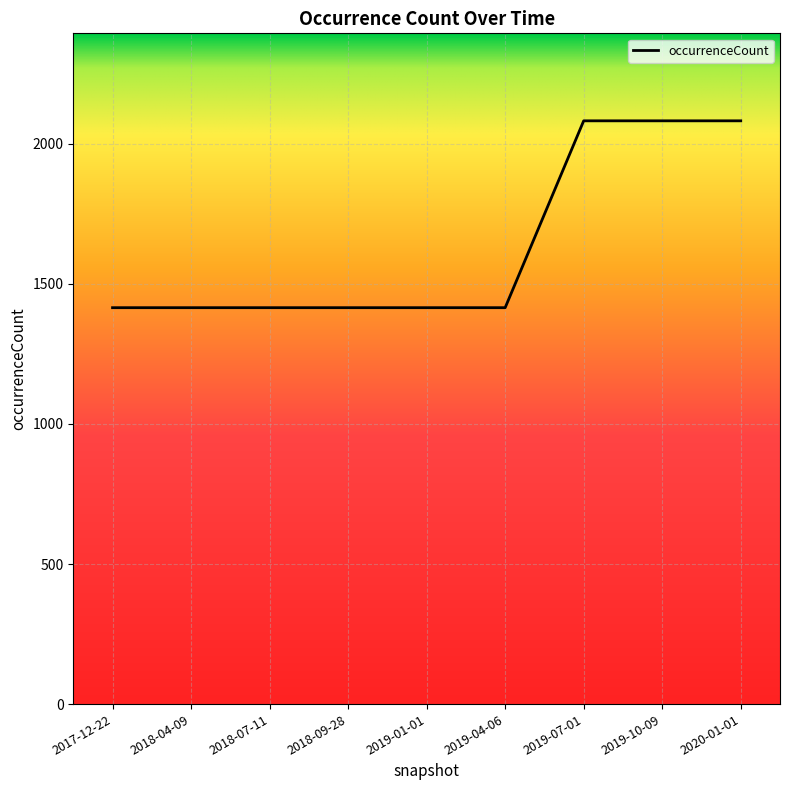

Is it true that the value at 2018-04-09 is 2153?

False